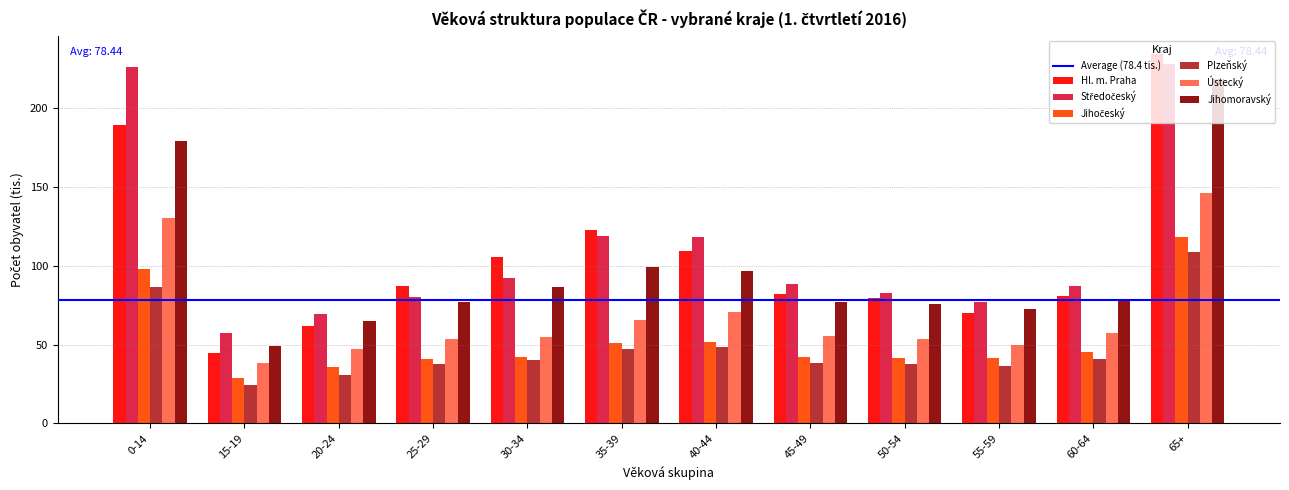

Which series changed the most between 20-24 and 65+?

Hl. m. Praha